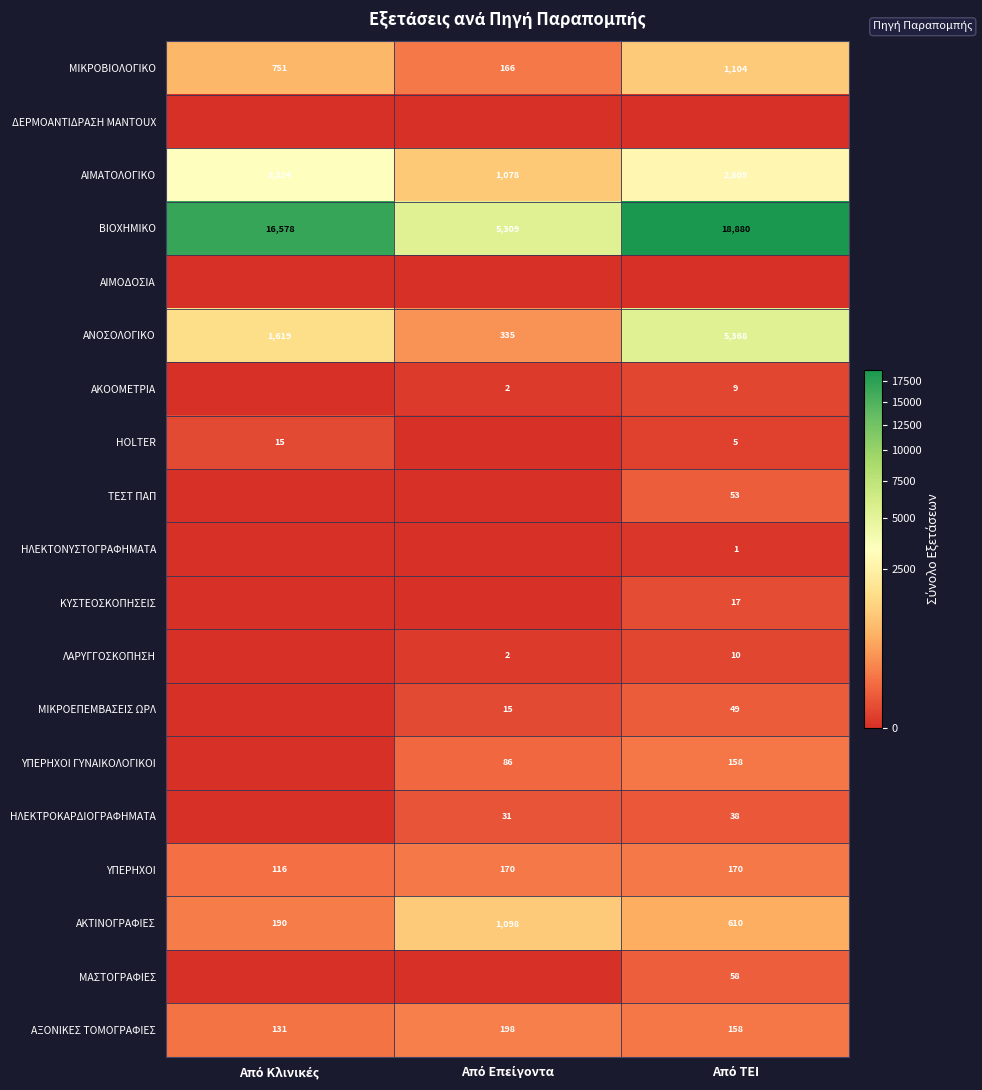

Count the ΑΚΤΙΝΟΓΡΑΦΙΕΣ values in the range 190 to 1098.

3